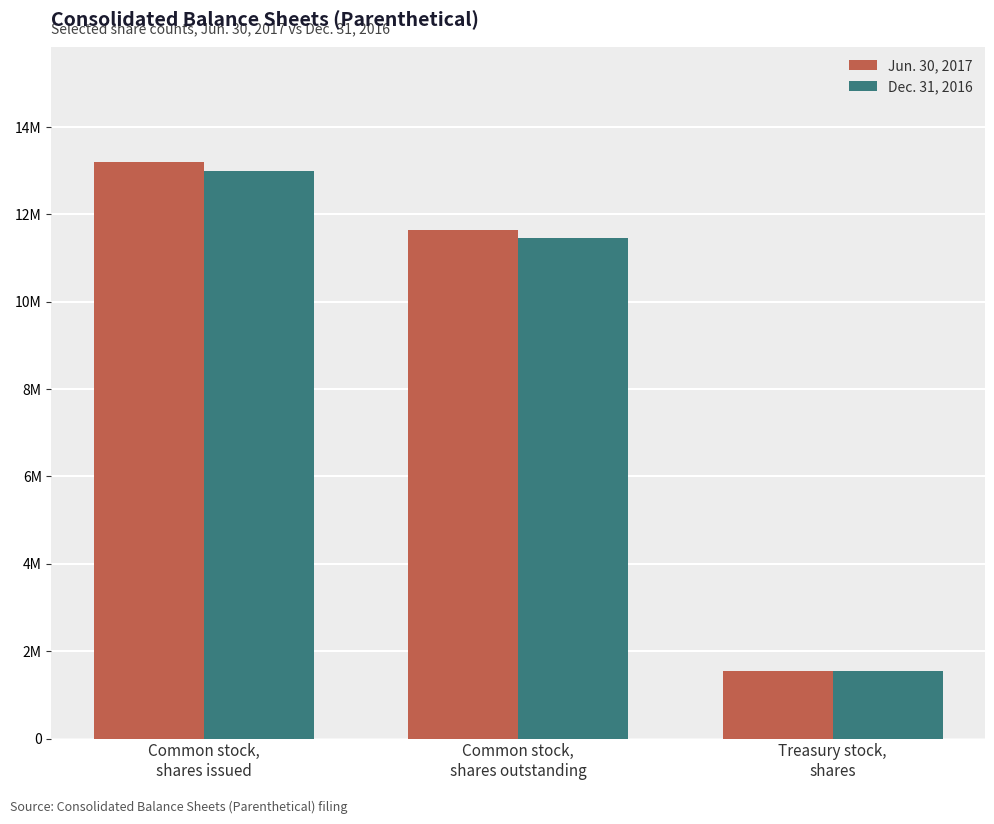

What is the sum of the Dec. 31, 2016 values at Common stock,
shares outstanding and Treasury stock,
shares?

12996000